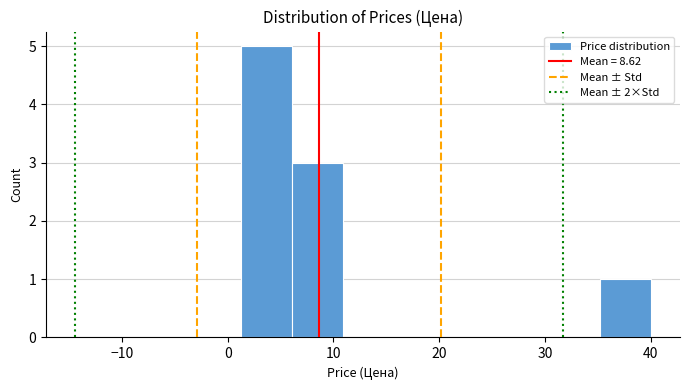

Which range on the x-axis has the tallest bar?

1 to 6